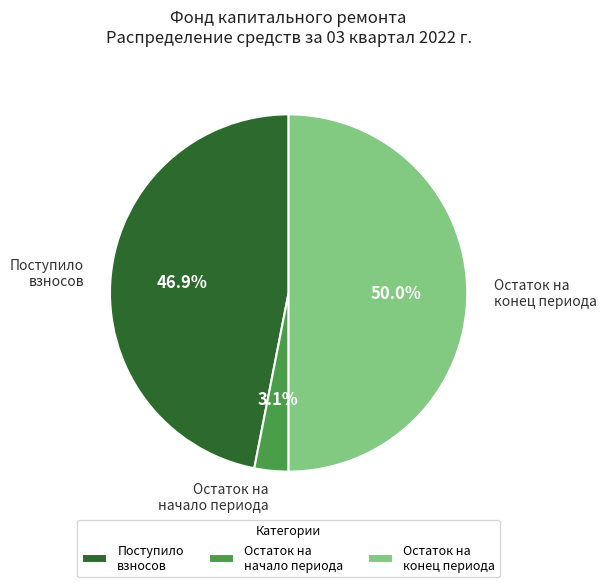

To the nearest percent, what is the average slice percentage?

33%